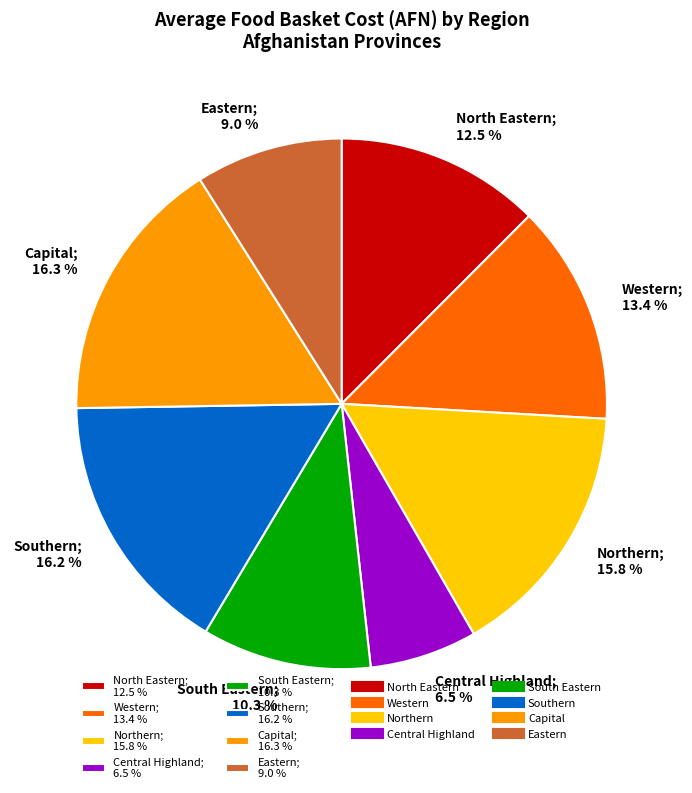

Is there a majority slice in this chart?

No